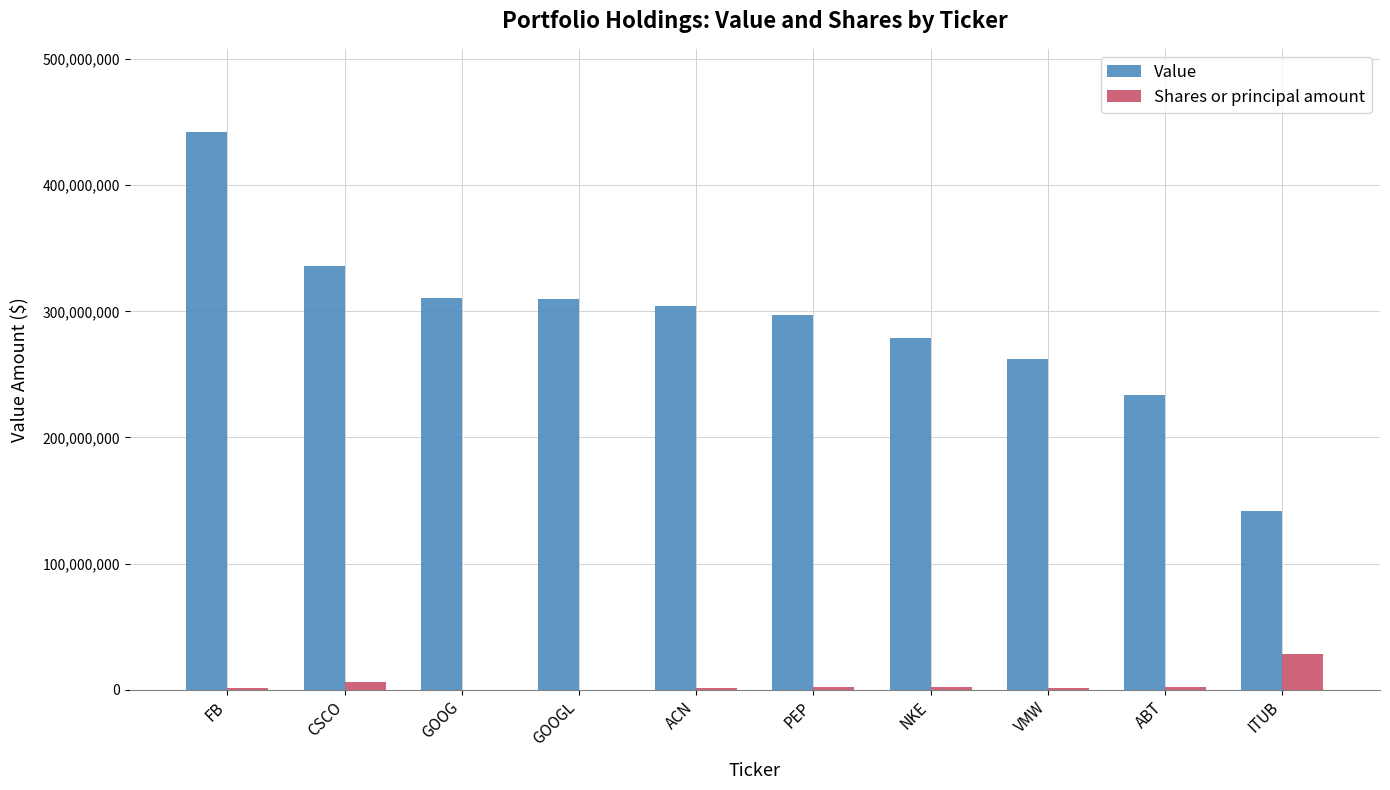

Is the value of Shares or principal amount at CSCO greater than the value of Value at ACN?

No